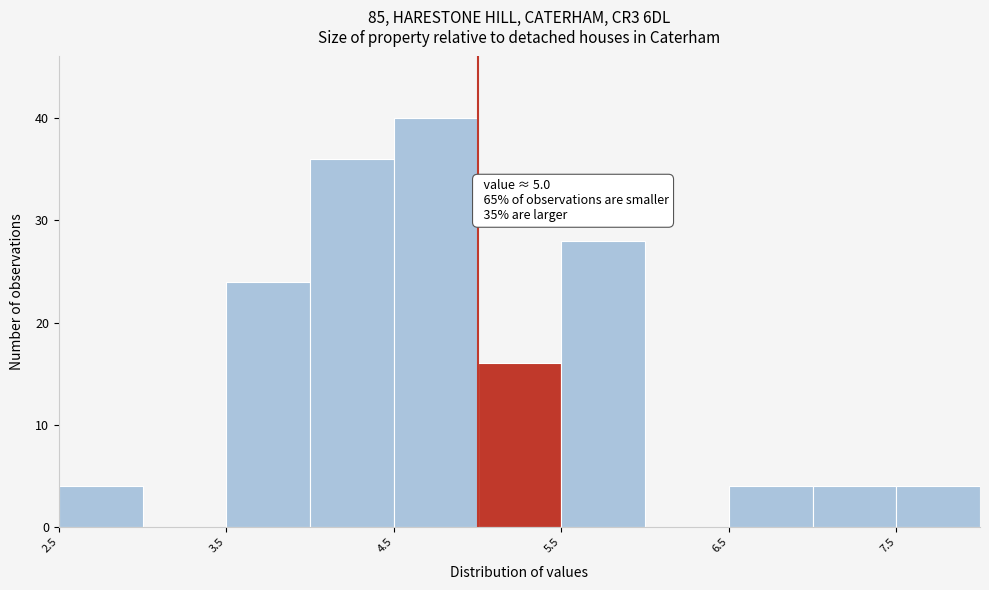

Which range on the x-axis has the tallest bar?

4.5 to 5.0